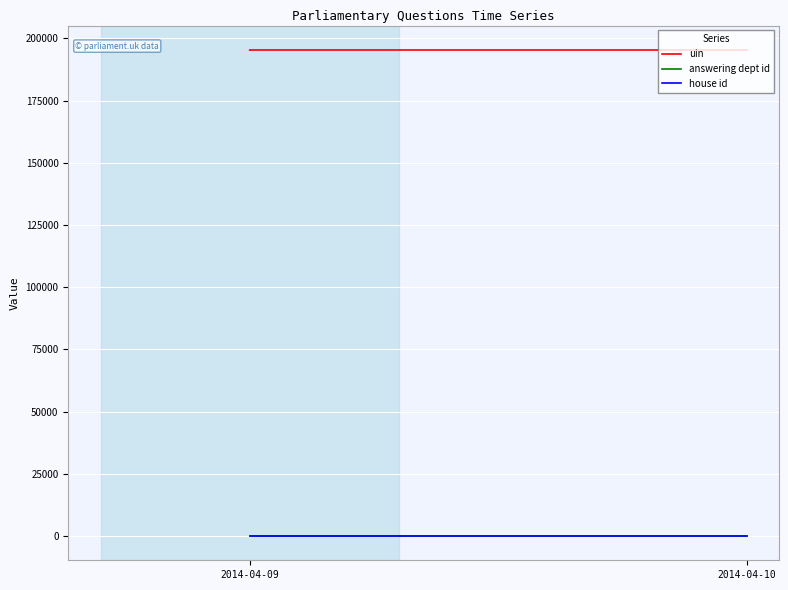

What is the value of the uin point at the 6th from the left?

195359